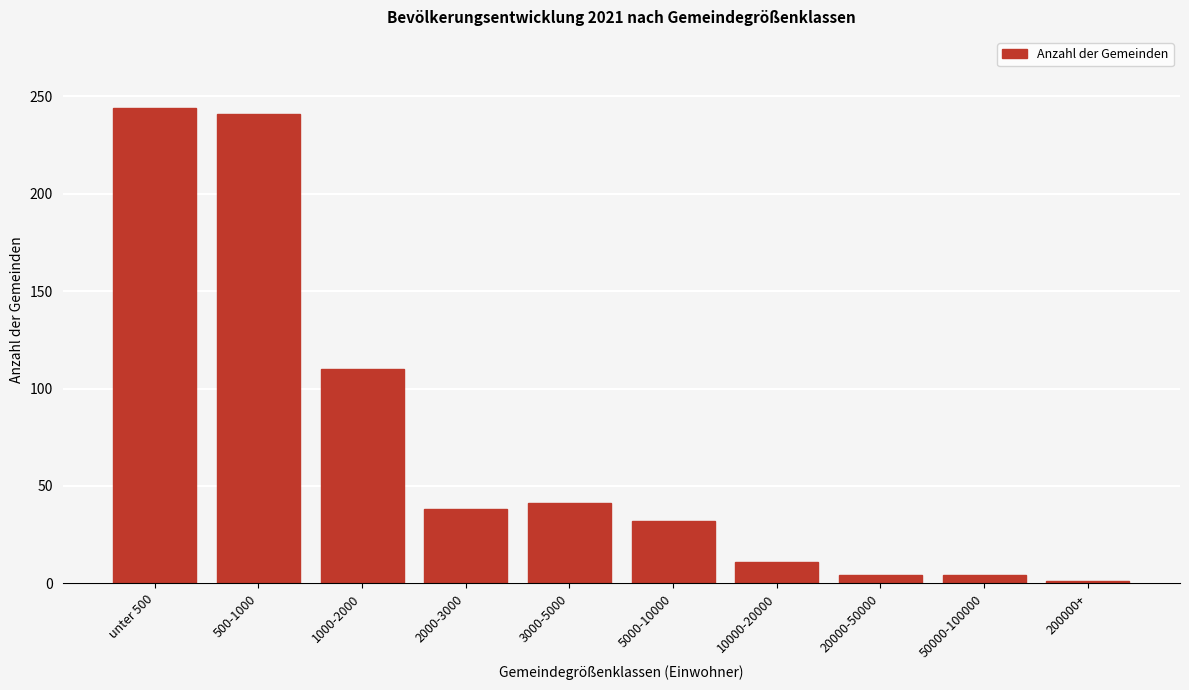

Reading left to right, list all the values displayed in this chart.

unter 500=244	500-1000=241	1000-2000=110	2000-3000=38	3000-5000=41	5000-10000=32	10000-20000=11	20000-50000=4	50000-100000=4	200000+=1